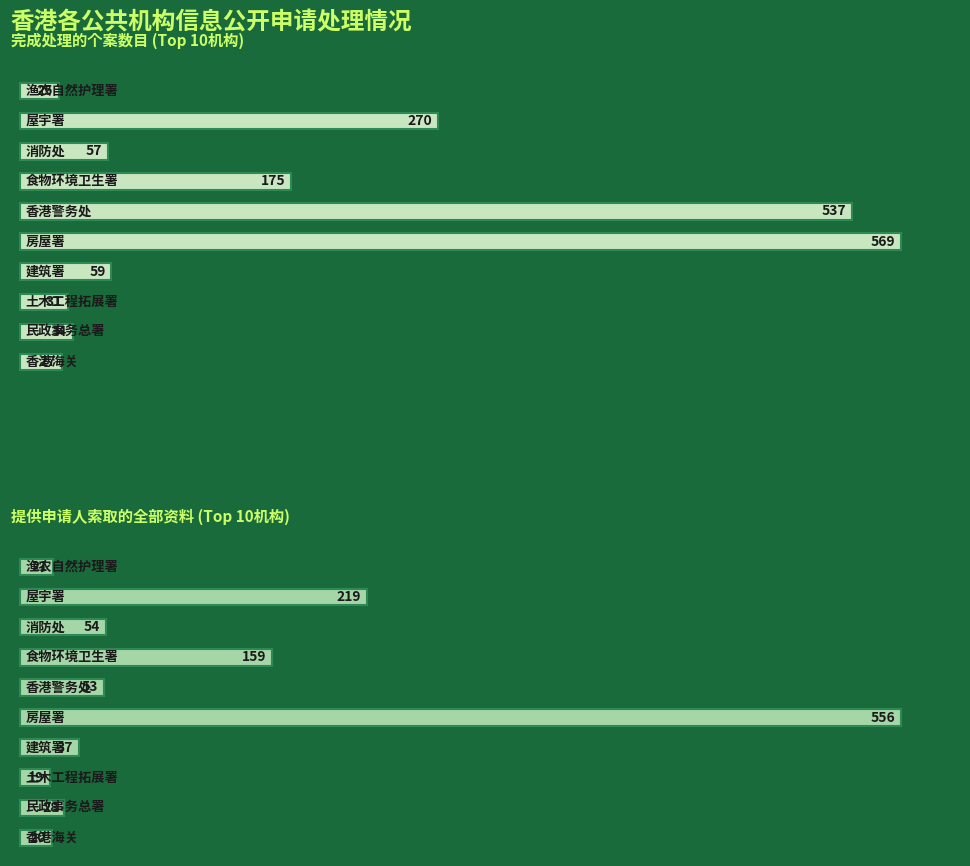

Are the bars grouped side by side (vs. stacked)?

Yes